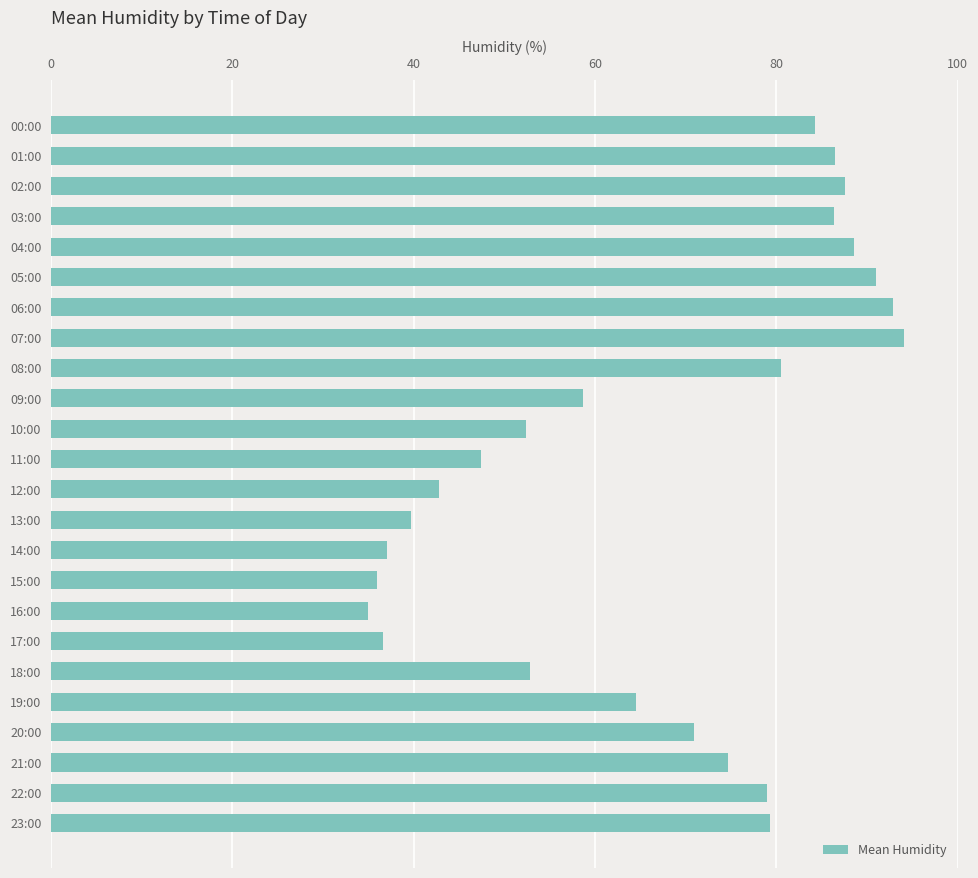

Which label corresponds to the smallest value in the chart?

16:00